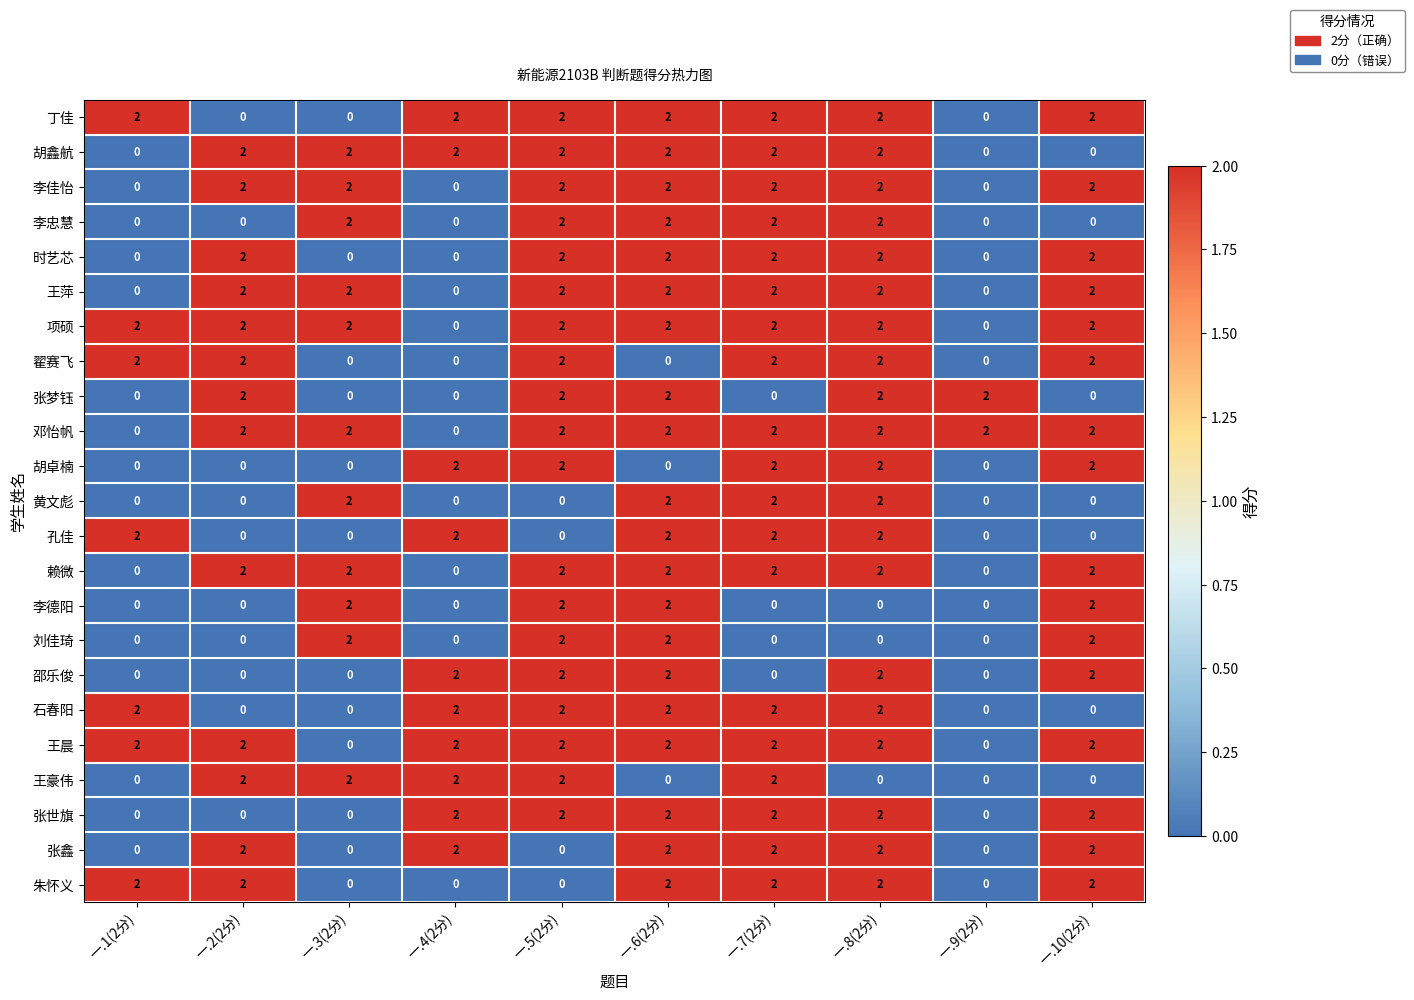

The 王豪伟 series shows 3 at 一.5(2分). True or false?

False